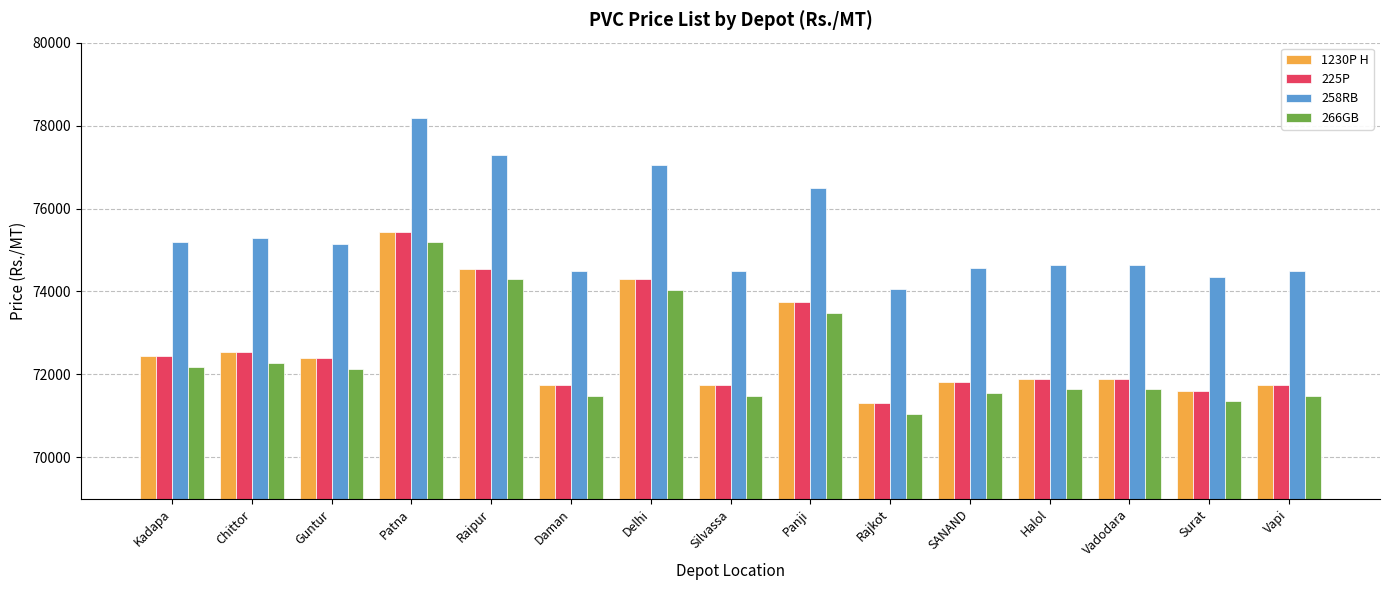

True or false: 258RB has a value of 75190 at Kadapa.

True